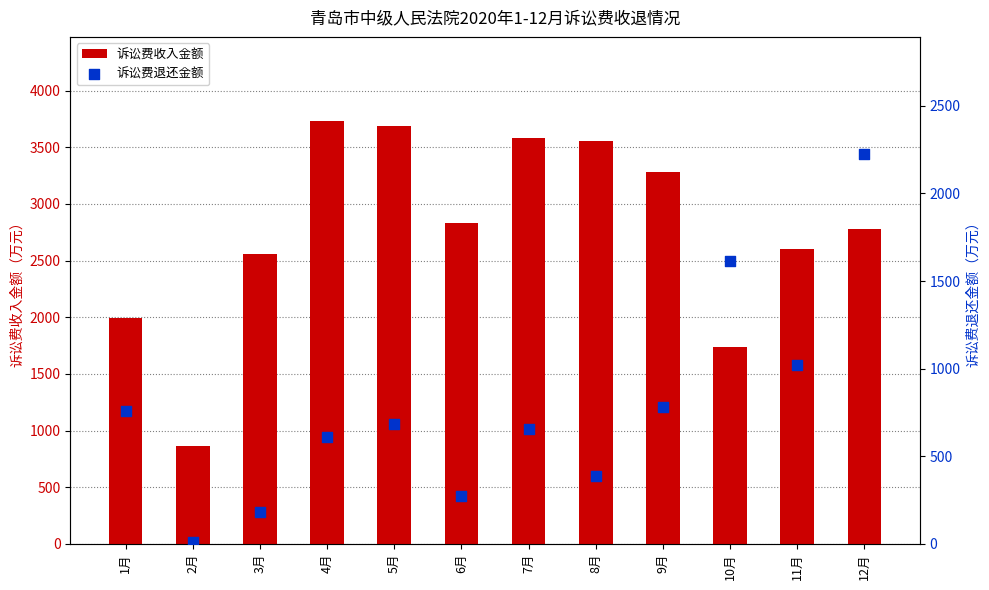

Which series has the largest Y range (max minus min)?

诉讼费收入金额